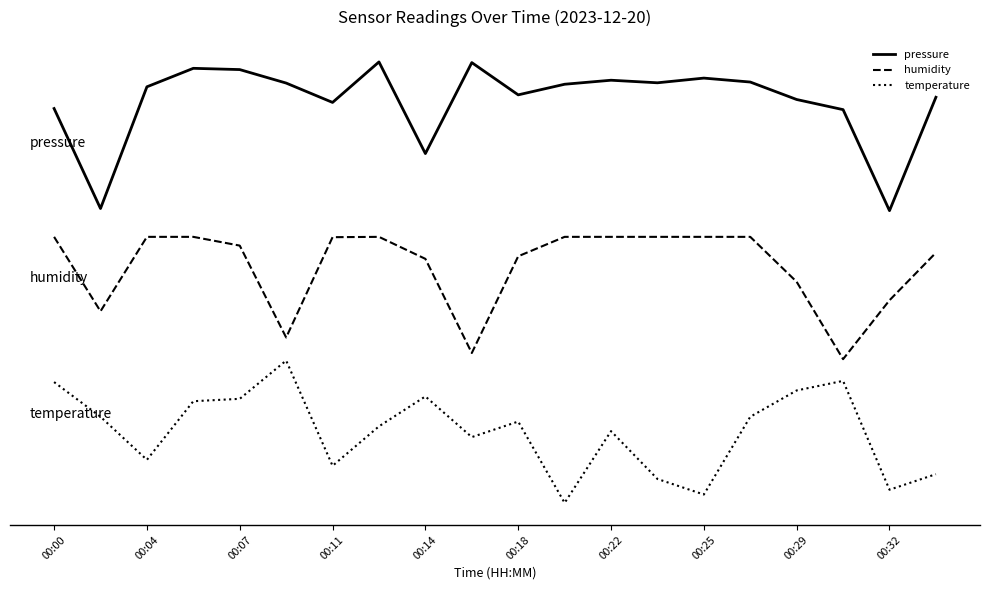

List the series in order of their overall mean, lowest first.

temperature, humidity, pressure